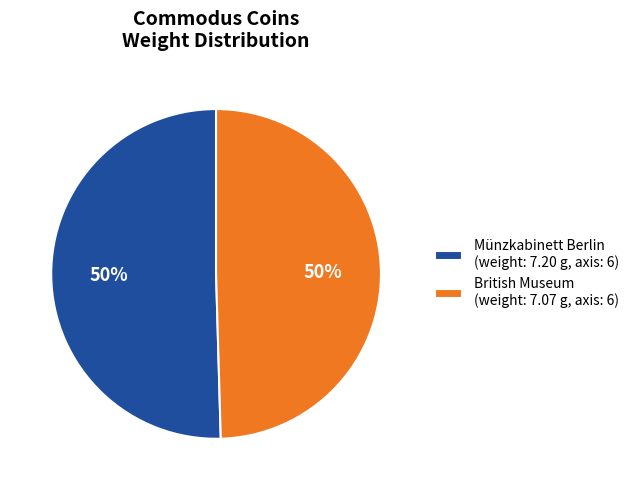

Is it true that British Museum (weight: 7.07 g, axis: 6) is 40% of the pie?

False